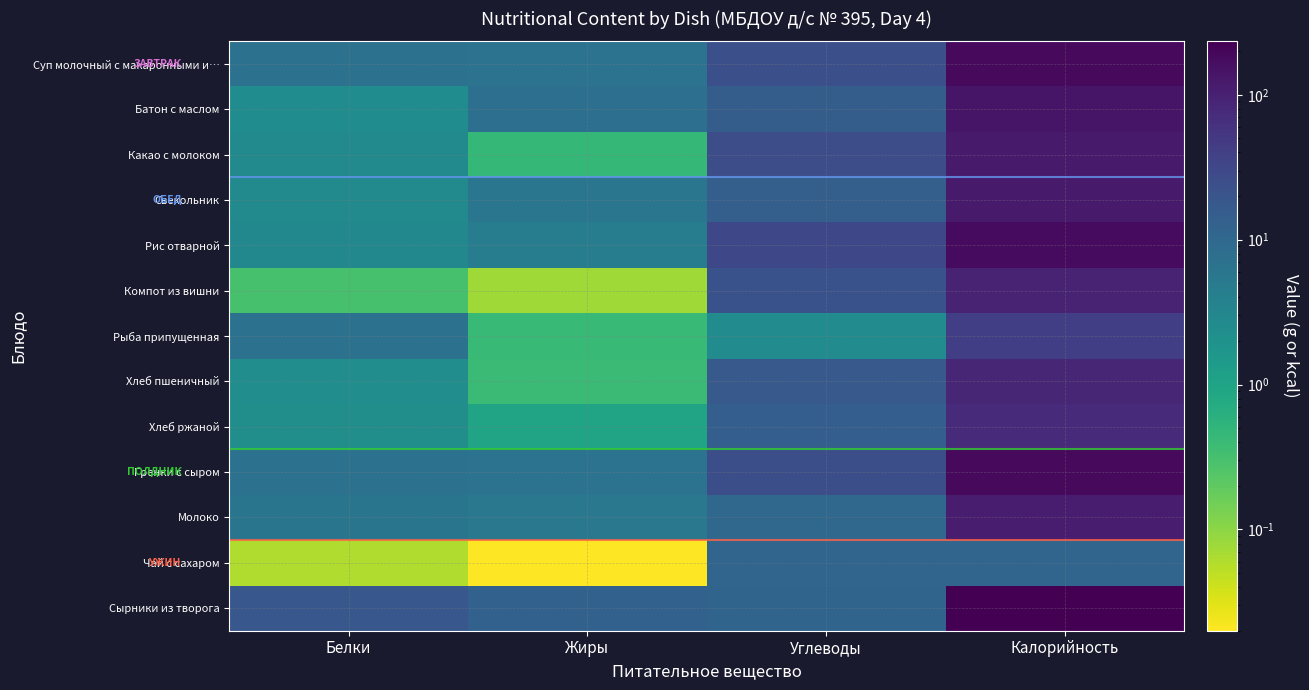

Reading left to right, what are all the values shown in this chart?

Суп молочный с макаронными и…: Белки=7.2	Жиры=6.5	Углеводы=23.5	Калорийность=182.0
Батон с маслом: Белки=2.5	Жиры=7.5	Углеводы=14.6	Калорийность=136.0
Какао с молоком: Белки=2.6	Жиры=0.5	Углеводы=25.9	Калорийность=118.3
Свекольник: Белки=2.7	Жиры=5.9	Углеводы=13.7	Калорийность=119.0
Рис отварной: Белки=3.0	Жиры=4.5	Углеводы=30.6	Калорийность=175.0
Компот из вишни: Белки=0.3	Жиры=0.1	Углеводы=22.0	Калорийность=91.0
Рыба припущенная: Белки=6.7	Жиры=0.4	Углеводы=2.5	Калорийность=41.0
Хлеб пшеничный: Белки=2.4	Жиры=0.4	Углеводы=17.2	Калорийность=84.0
Хлеб ржаной: Белки=2.2	Жиры=1.0	Углеводы=14.5	Калорийность=78.0
Гренки с сыром: Белки=6.9	Жиры=6.5	Углеводы=25.0	Калорийность=186.3
Молоко: Белки=6.1	Жиры=5.4	Углеводы=10.1	Калорийность=113.0
Чай с сахаром: Белки=0.1	Жиры=0.0	Углеводы=11.1	Калорийность=11.1
Сырники из творога: Белки=18.7	Жиры=12.7	Углеводы=11.4	Калорийность=234.0